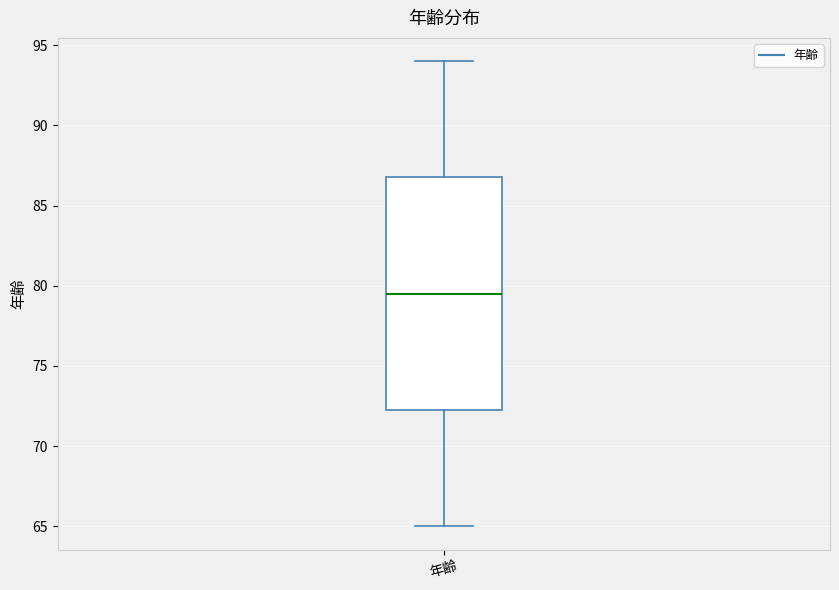

Where is the upper edge of the box for 年齢 on the y-axis? The values are not printed on the chart, so give them approximately, as read against the axis.

87.0